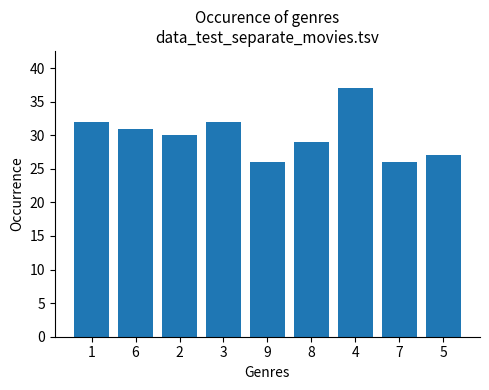

What is the difference between the second highest and minimum values?

6